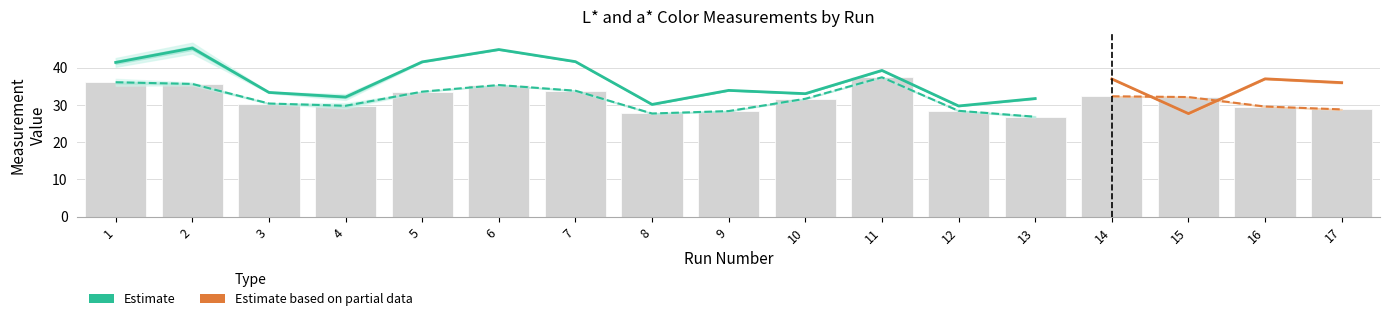

At which label does aMn first exceed 35?

1